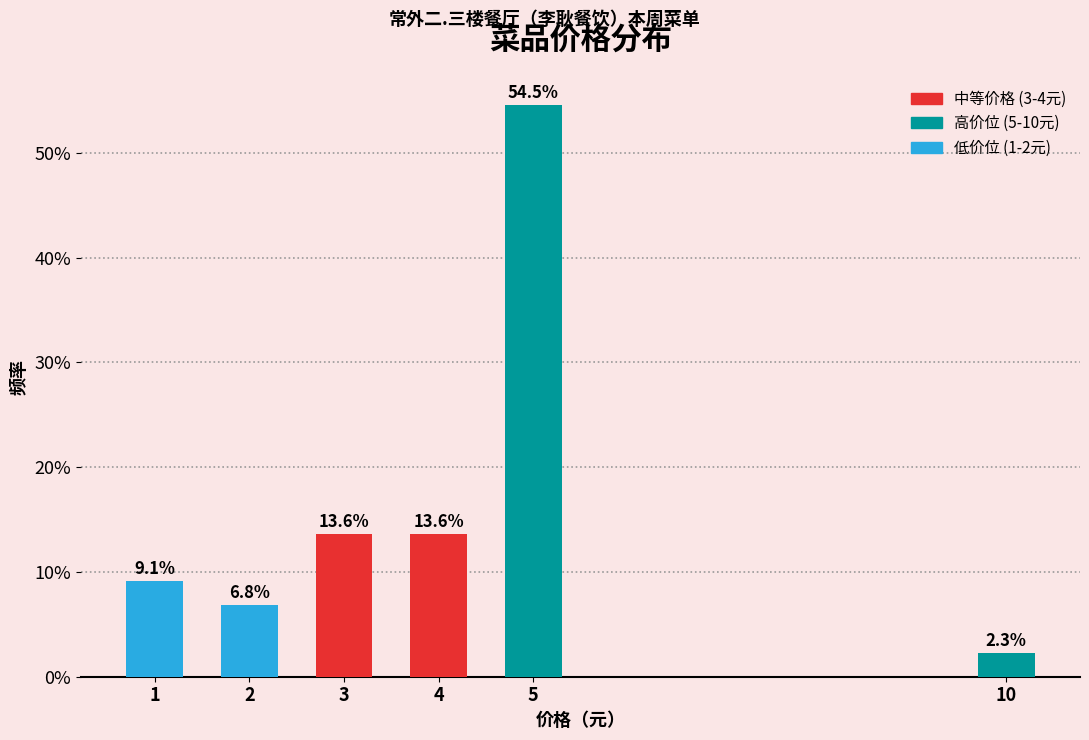

Reading left to right, list all the values displayed in this chart.

1=9.1	2=6.8	3=13.6	4=13.6	5=54.5	10=2.3